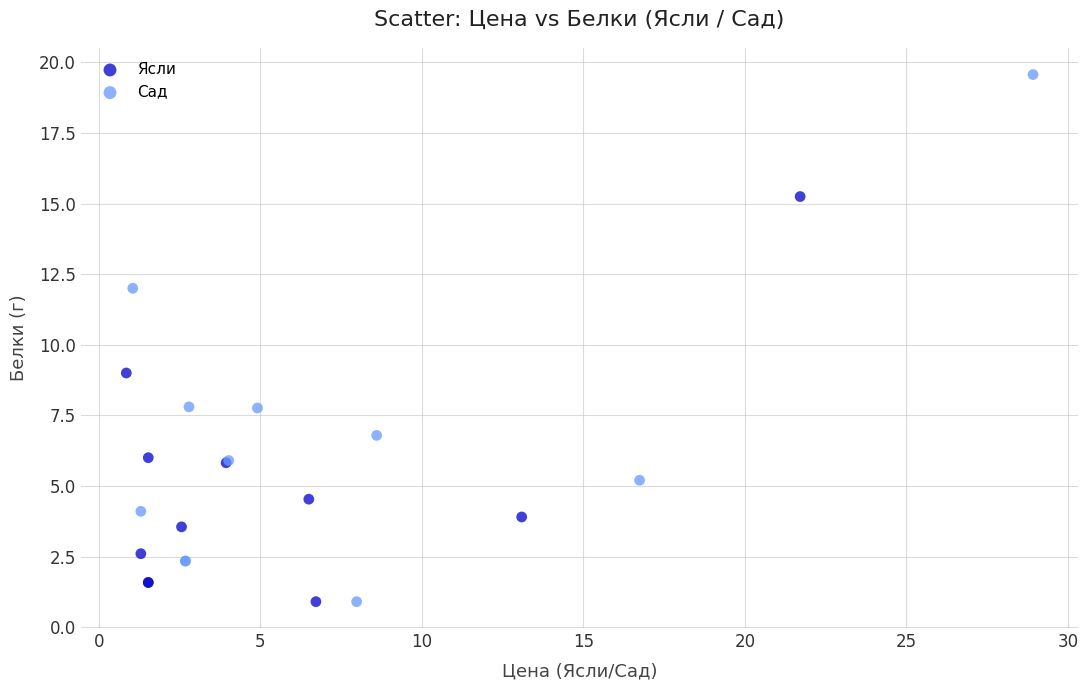

What are all the series names shown in the legend?

Ясли, Сад